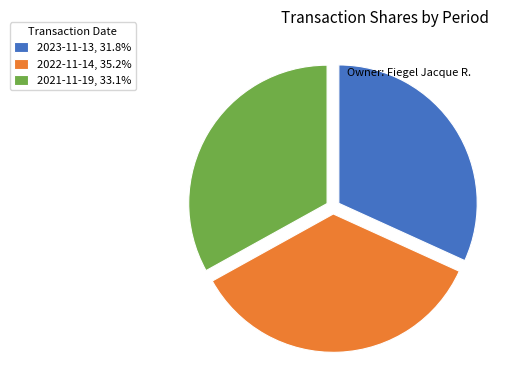

How many segments does this pie chart have?

3